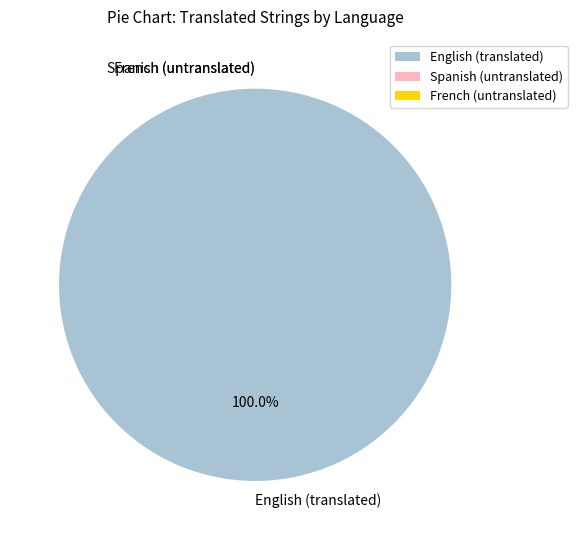

Does Spanish represent more than half of the total?

No